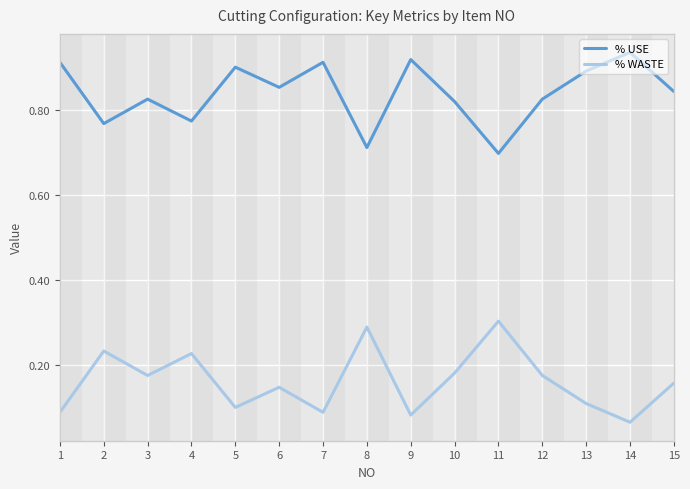

Does the chart display data point markers on the line(s)?

No